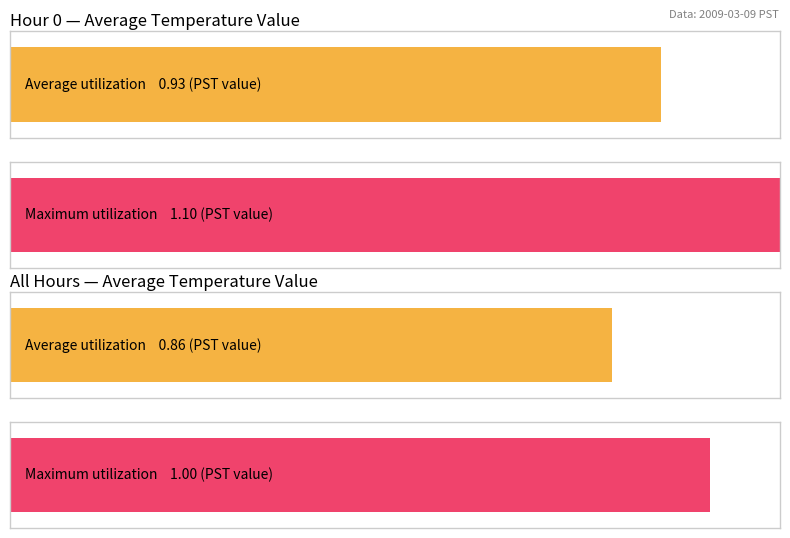

Rank the series by their maximum value, from highest to lowest.

Maximum utilization, Average utilization